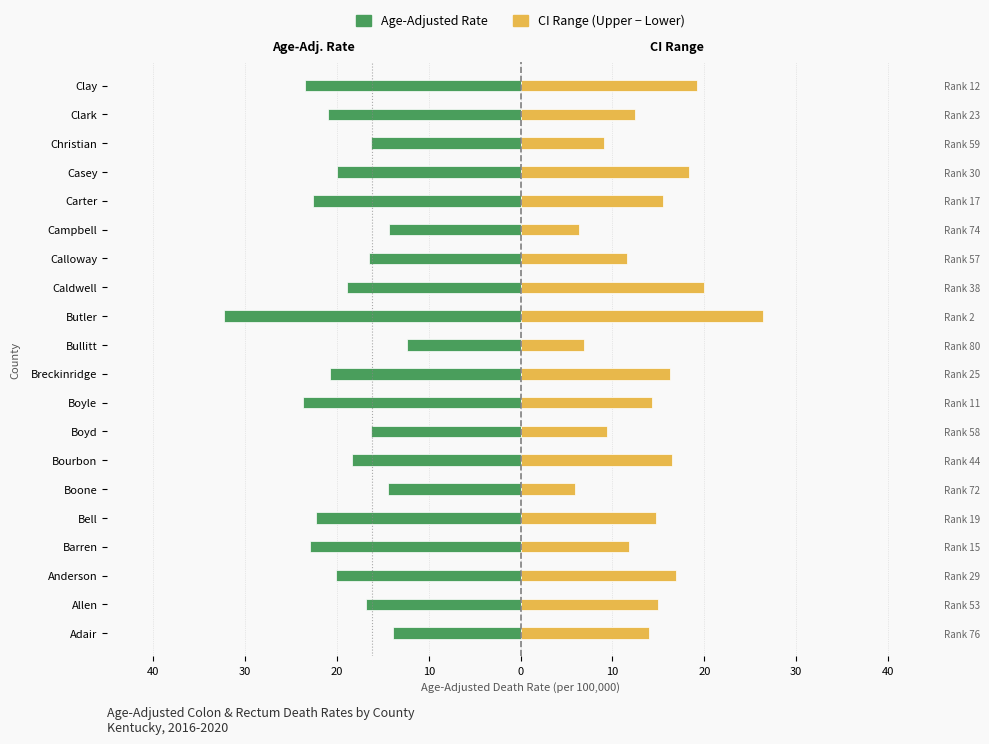

Count the number of categories in the chart.

20